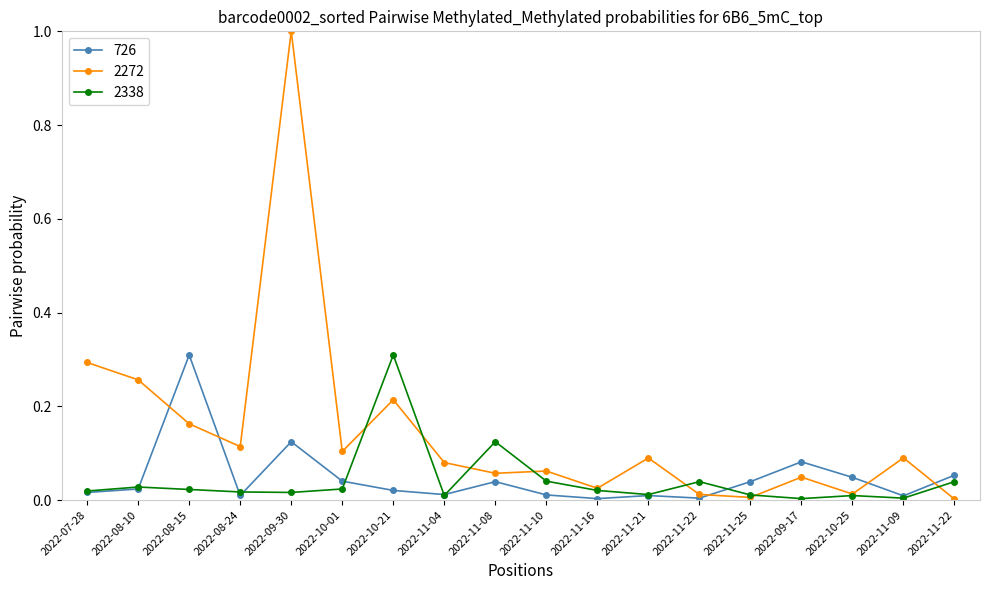

At which category is the sum across all series the highest?

2022-09-30